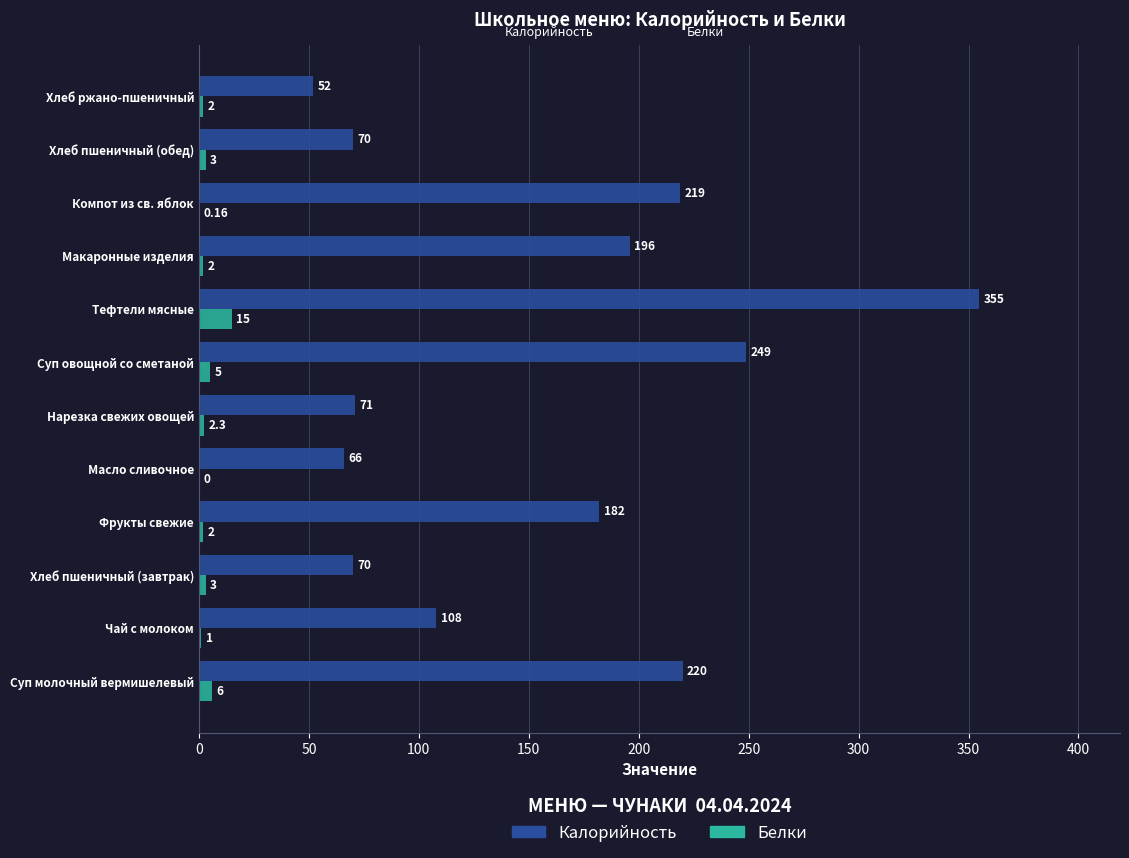

How many positive values does the Белки series have?

11